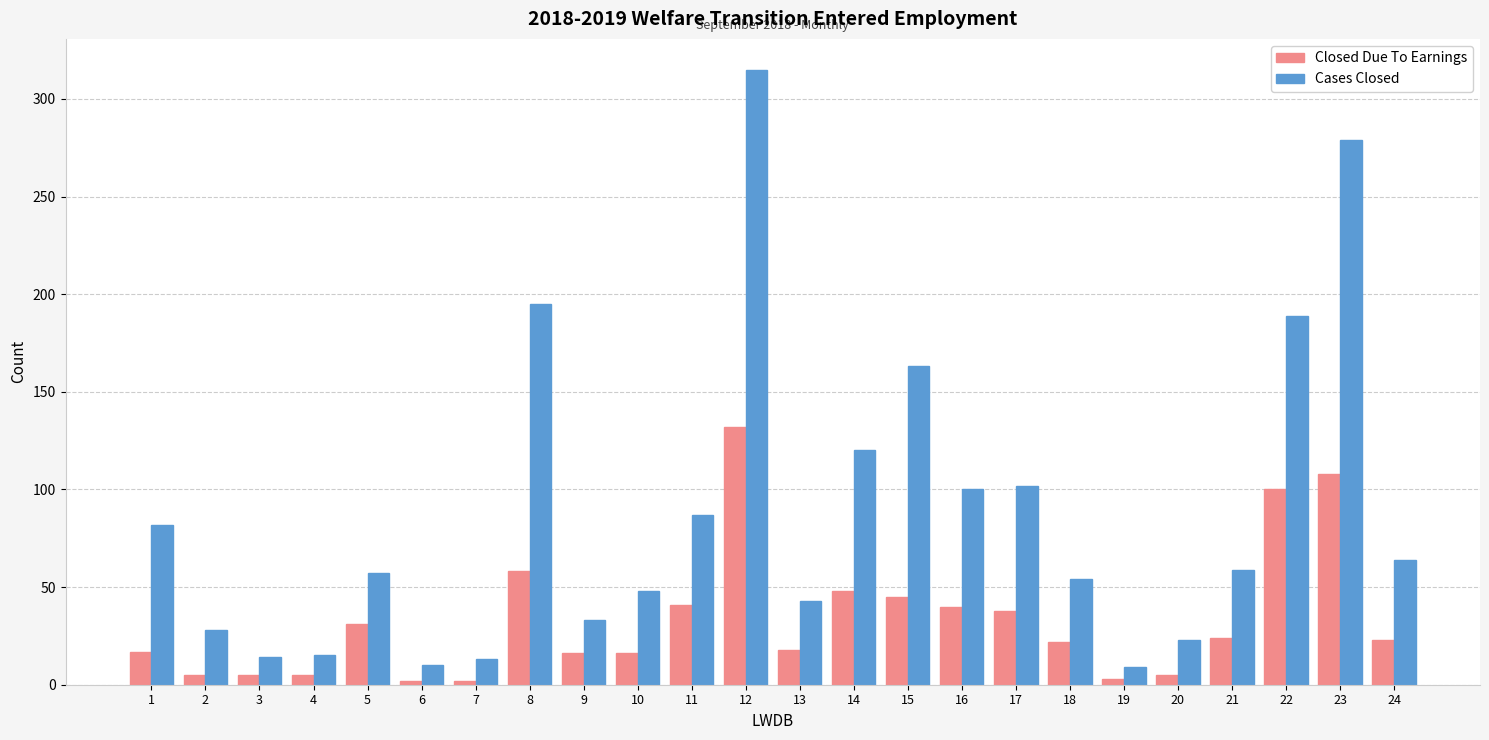

What is the greatest value displayed?

315